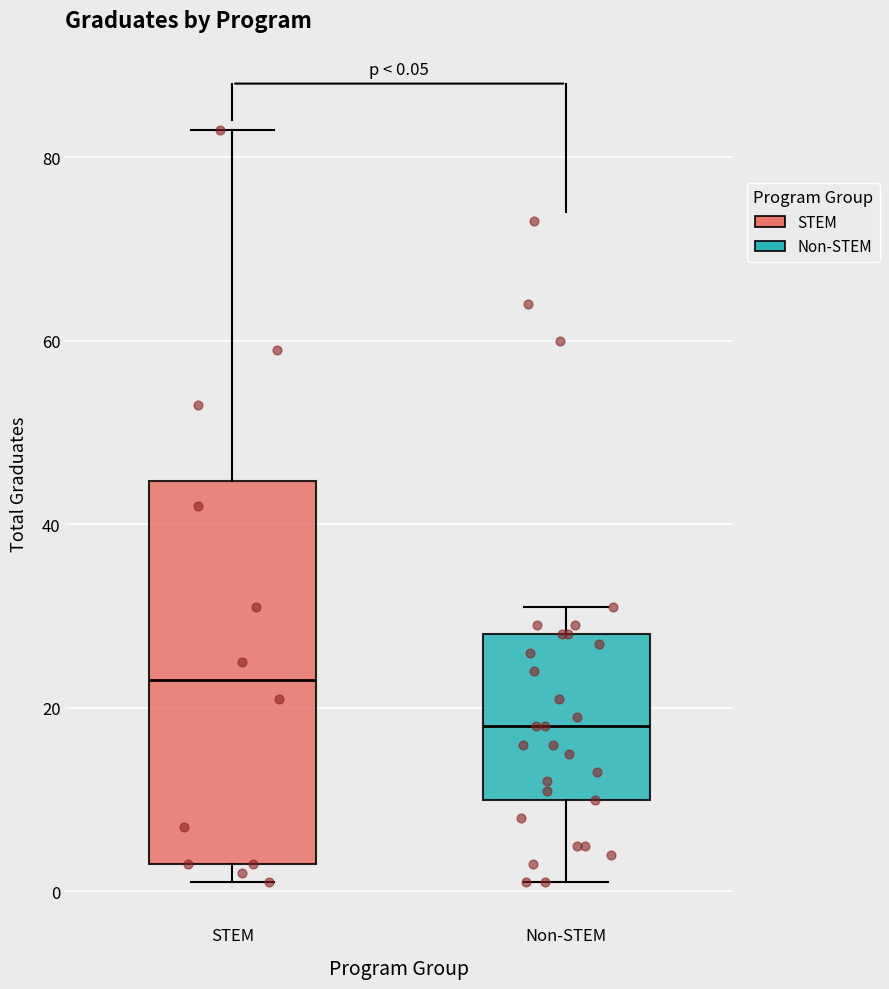

Comparing the boxes themselves (not the whiskers), which one is the tallest?

STEM